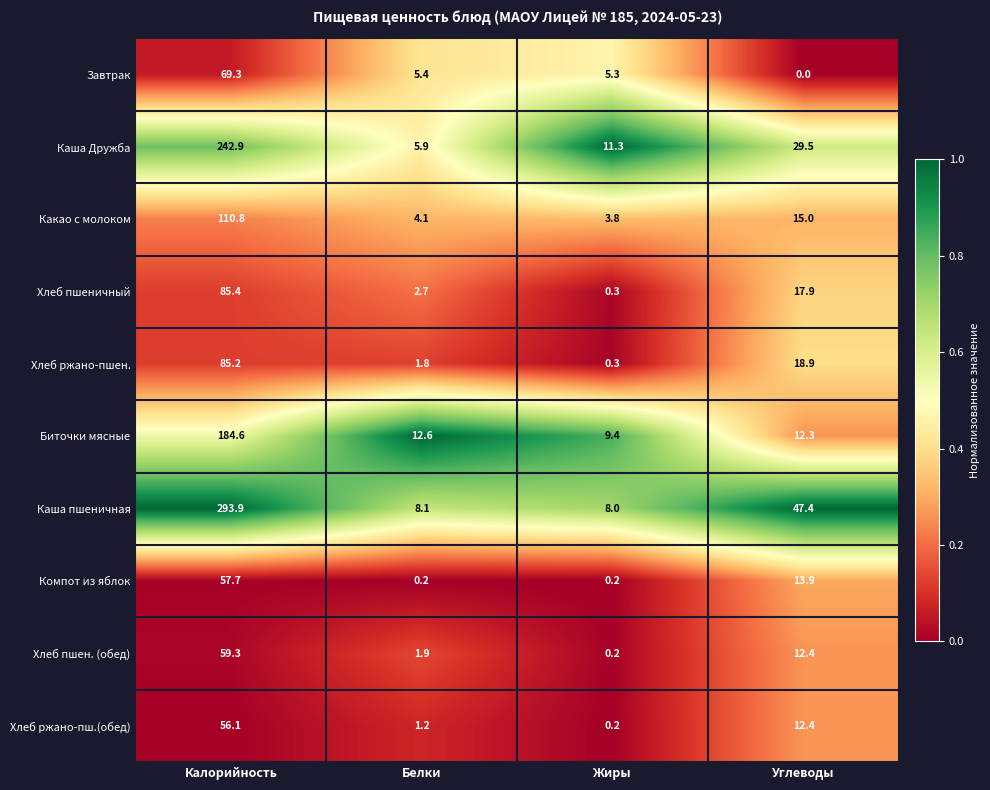

The Биточки мясные series shows 9.4 at Жиры. True or false?

True